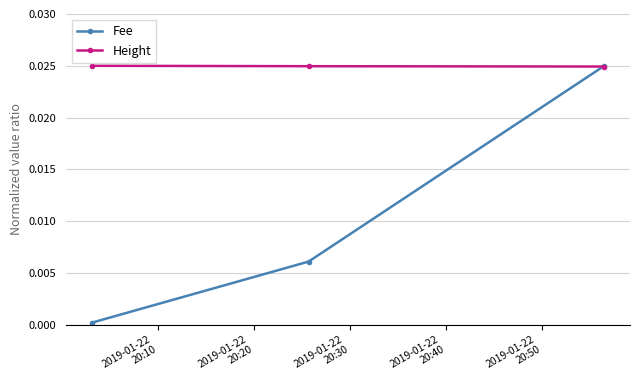

Which series has the largest range (max minus min)?

Fee